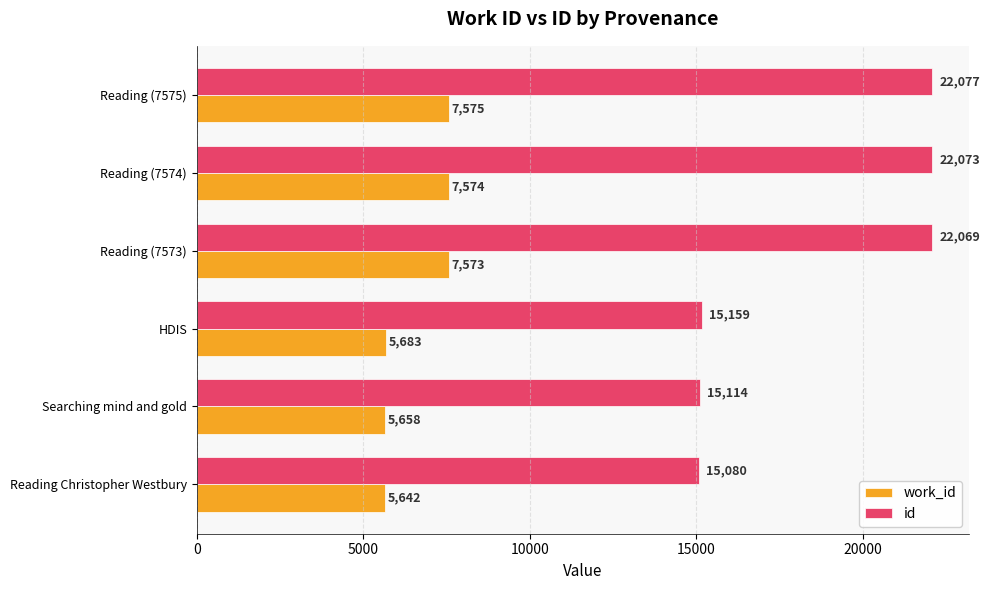

How many data points in work_id are less than 7573?

3